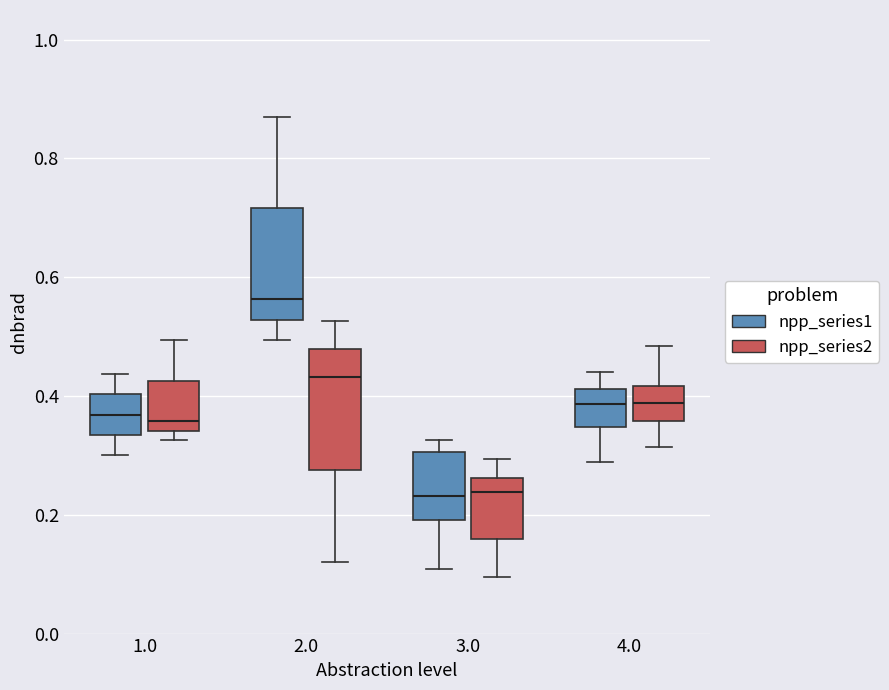

Which box's median line is the highest?

2.0 (npp_series1)